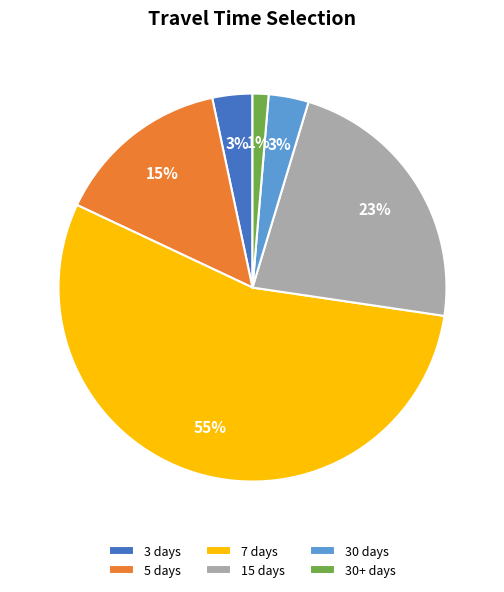

Which has a higher value, 5 days or 7 days?

7 days